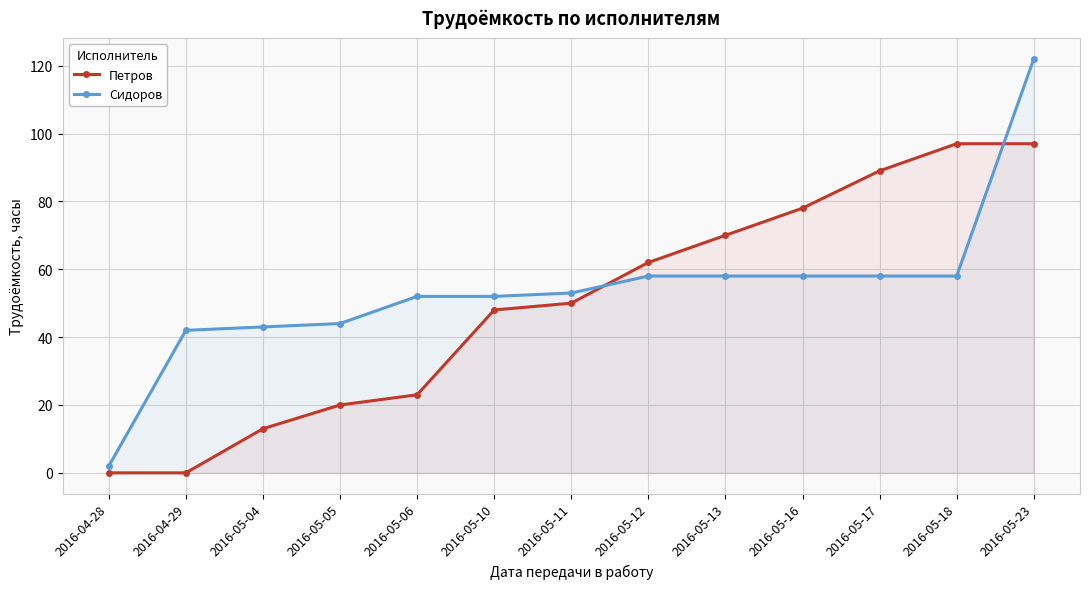

What is the total value across all series at 2016-04-29?

42